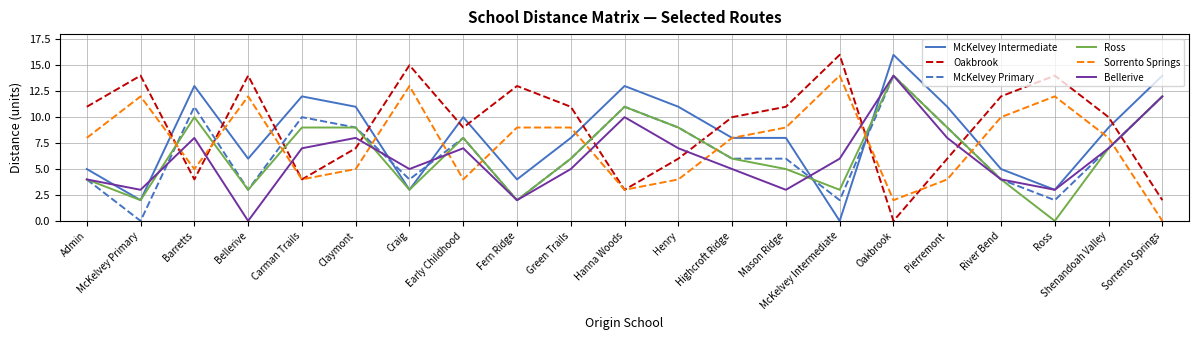

The value of Sorrento Springs at Admin is 2. True or false?

False